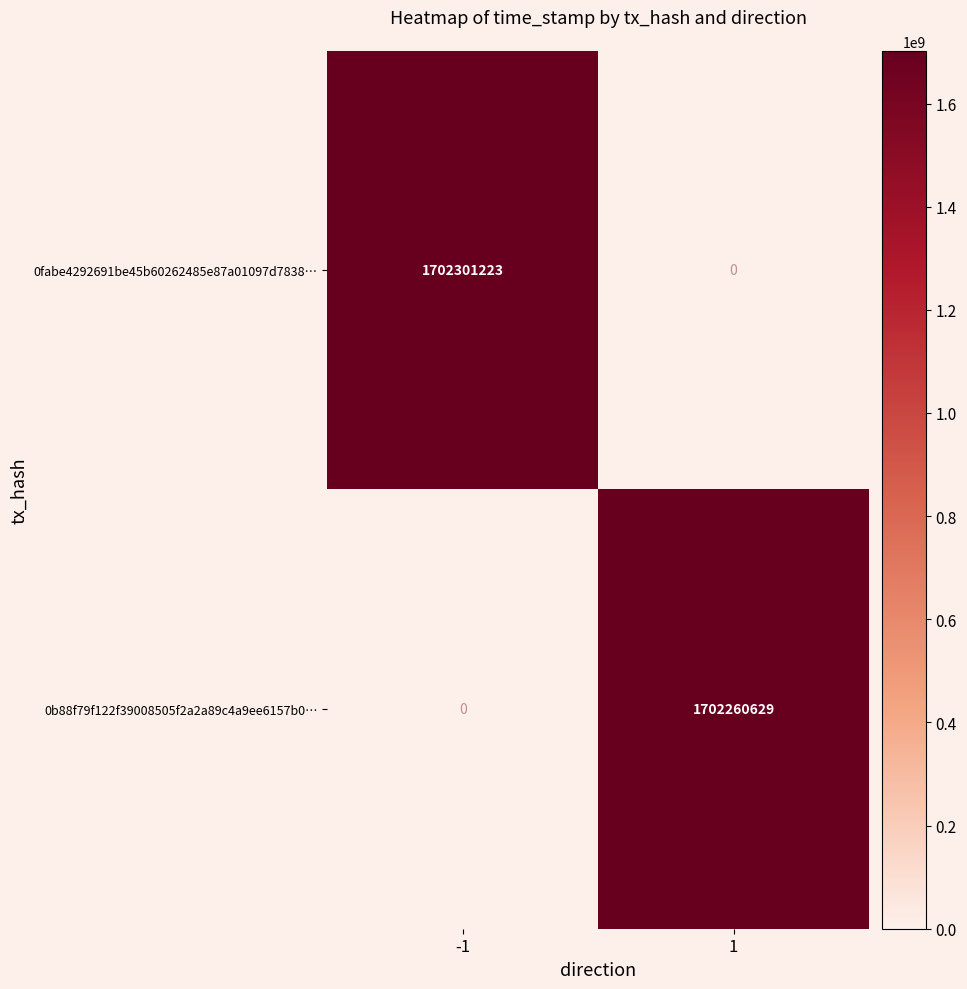

Read the 0fabe4292691be45b60262485e87a01097d7838… value at -1, to the nearest 50.

1702301200